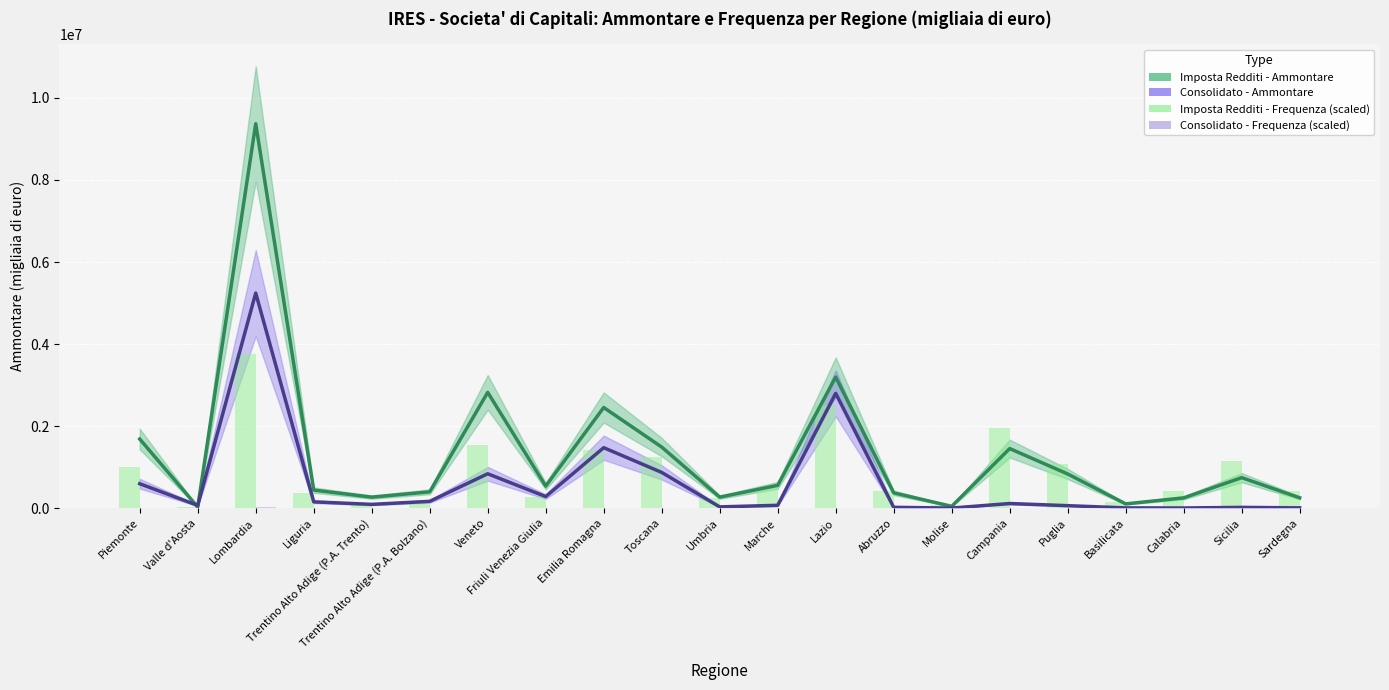

What is the difference between the second highest and second lowest values in the Imposta Redditi - Ammontare series?

3151158.0